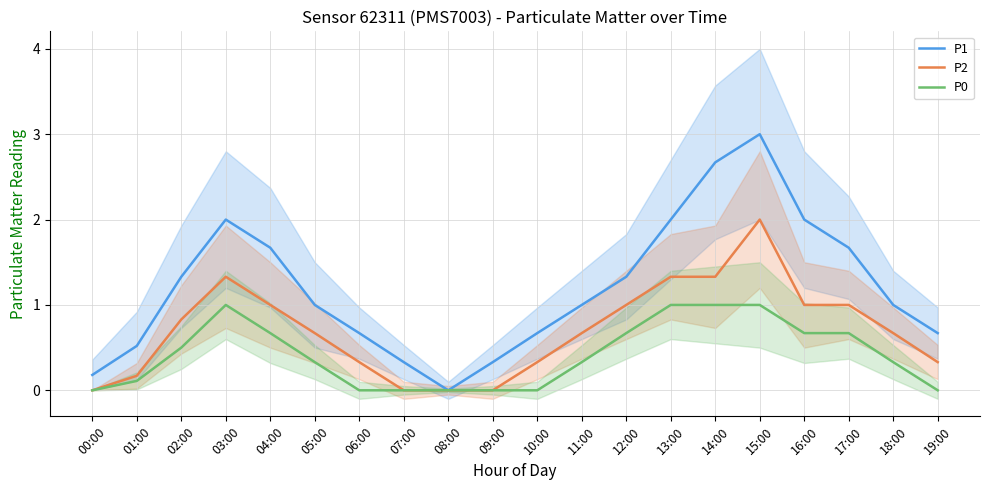

What is the spread (max minus min) of values at 07:00?

0.3